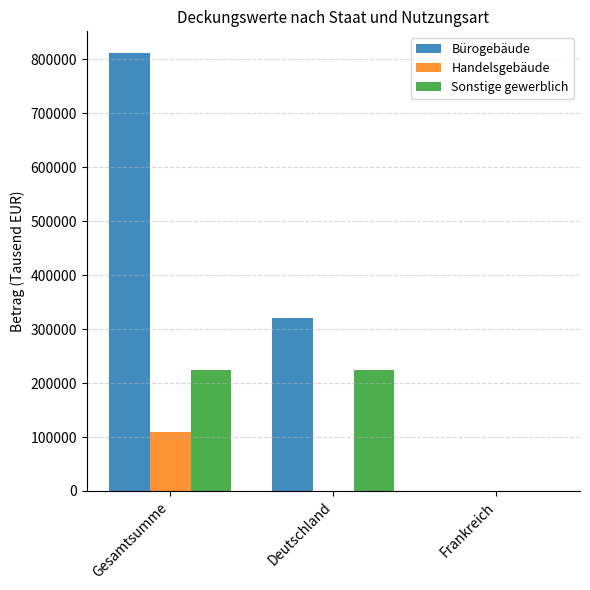

What is the average value of the Bürogebäude series?

377062